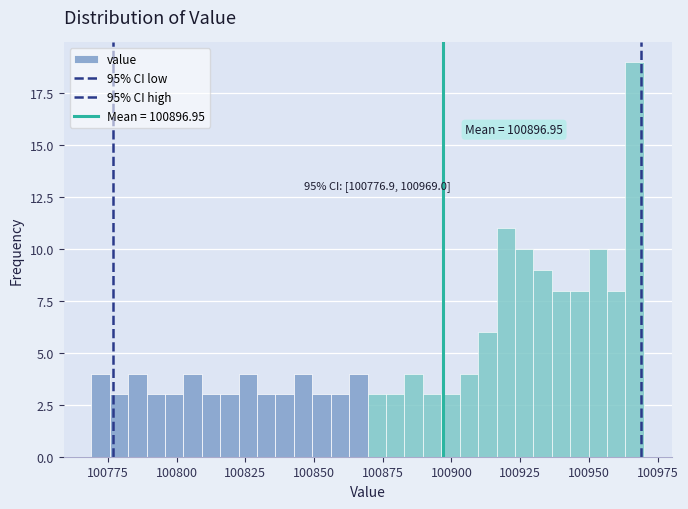

Read against the x-axis, roughly where is the centre of the tallest bar?

100965